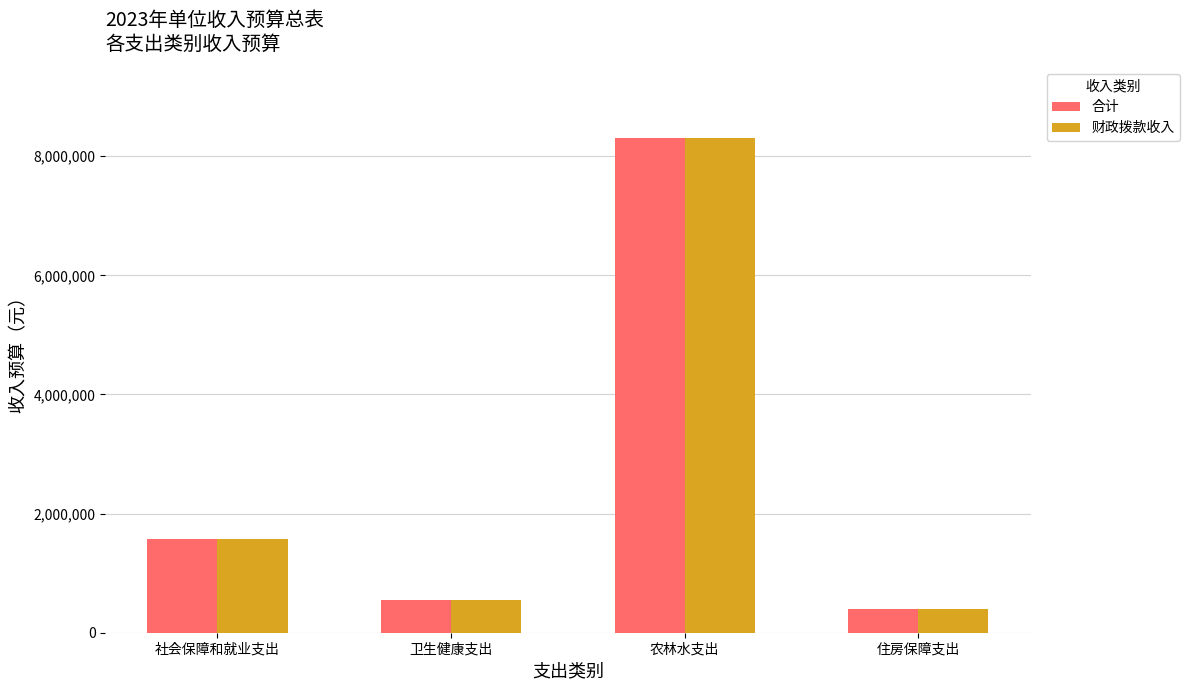

How many bars are there in each group?

2